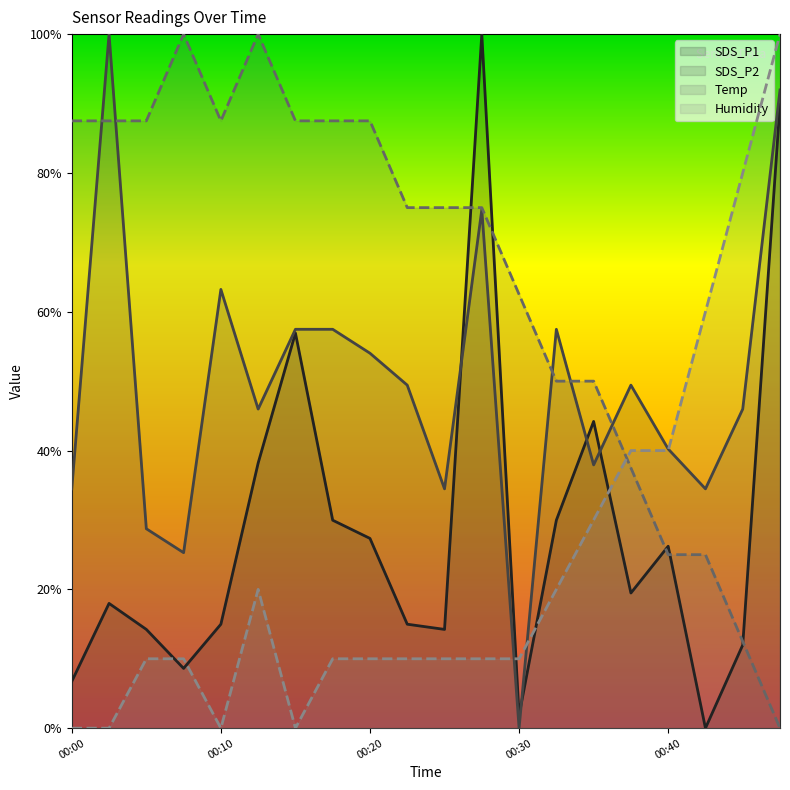

Reading left to right, extract all data points from this chart.

SDS_P1: 00:00=0.1	00:03=0.2	00:05=0.1	00:08=0.1	00:10=0.1	00:13=0.4	00:15=0.6	00:18=0.3	00:20=0.3	00:23=0.1	00:25=0.1	00:27=1.0	00:30=0.0	00:32=0.3	00:35=0.4	00:37=0.2	00:40=0.3	00:42=0.0	00:45=0.1	00:47=0.9
SDS_P2: 00:00=0.3	00:03=1.0	00:05=0.3	00:08=0.3	00:10=0.6	00:13=0.5	00:15=0.6	00:18=0.6	00:20=0.5	00:23=0.5	00:25=0.3	00:27=0.7	00:30=0.0	00:32=0.6	00:35=0.4	00:37=0.5	00:40=0.4	00:42=0.3	00:45=0.5	00:47=0.9
Temp: 00:00=0.9	00:03=0.9	00:05=0.9	00:08=1.0	00:10=0.9	00:13=1.0	00:15=0.9	00:18=0.9	00:20=0.9	00:23=0.8	00:25=0.8	00:27=0.8	00:30=0.6	00:32=0.5	00:35=0.5	00:37=0.4	00:40=0.2	00:42=0.2	00:45=0.1	00:47=0.0
Humidity: 00:00=0.0	00:03=0.0	00:05=0.1	00:08=0.1	00:10=0.0	00:13=0.2	00:15=0.0	00:18=0.1	00:20=0.1	00:23=0.1	00:25=0.1	00:27=0.1	00:30=0.1	00:32=0.2	00:35=0.3	00:37=0.4	00:40=0.4	00:42=0.6	00:45=0.8	00:47=1.0